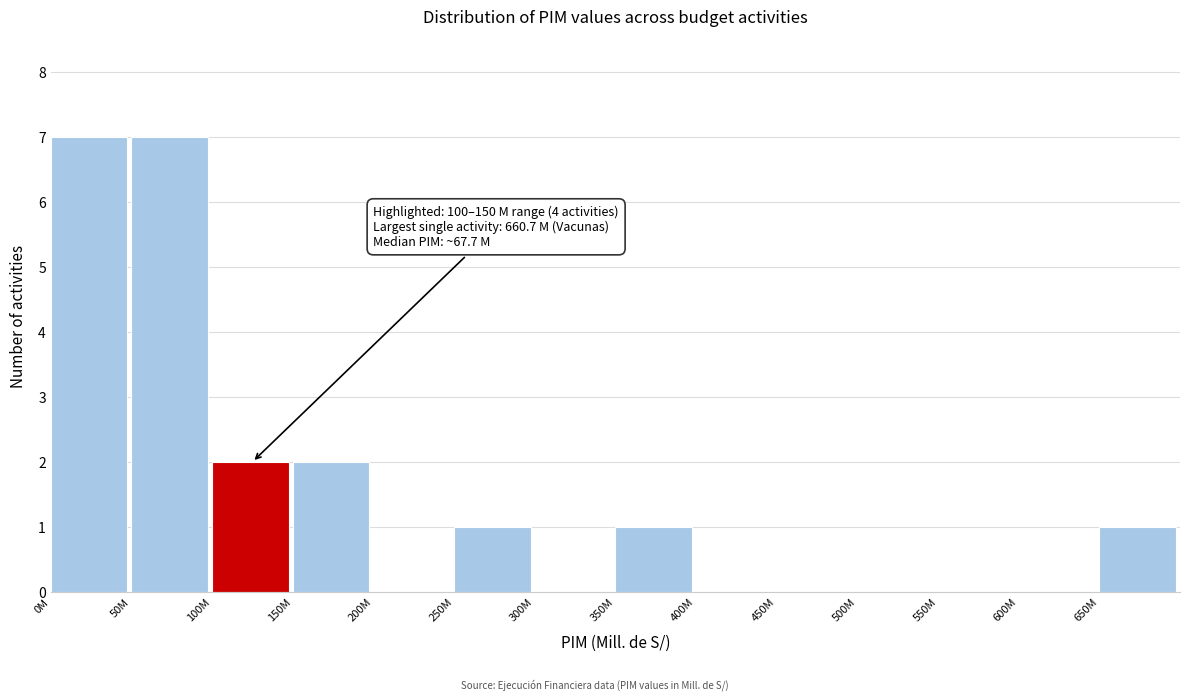

Reading left to right, transcribe all the data shown in this chart.

0M=7	50M=7	100M=2	150M=2	200M=0	250M=1	300M=0	350M=1	400M=0	450M=0	500M=0	550M=0	600M=0	650M=1